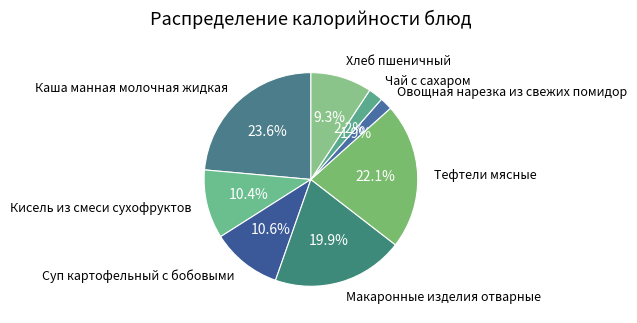

Does Кисель из смеси сухофруктов represent more than half of the total?

No